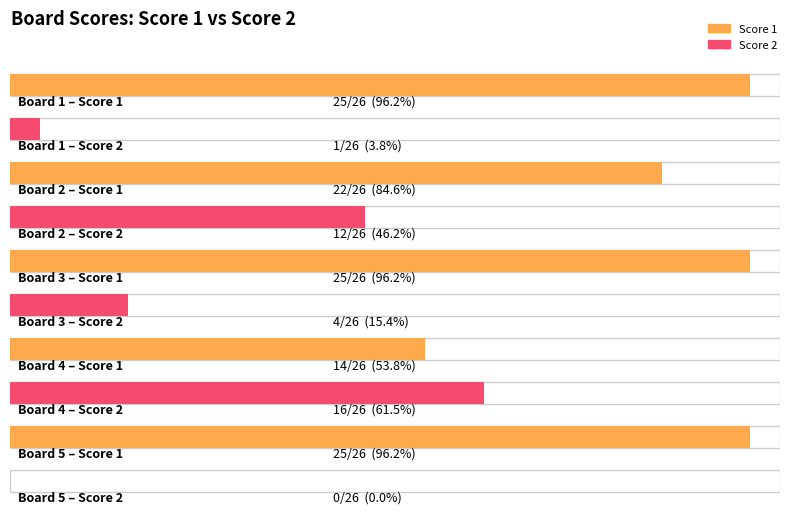

Between 5 and 1, which is larger?

5